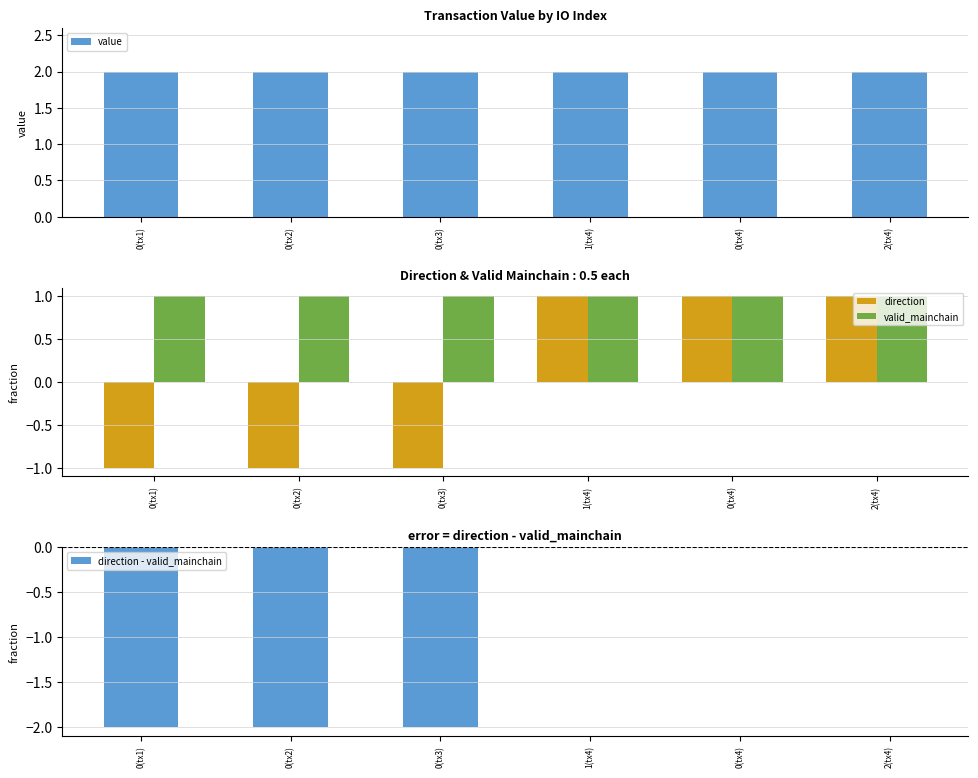

What is the total value across all series at 0(tx1)?

2.0